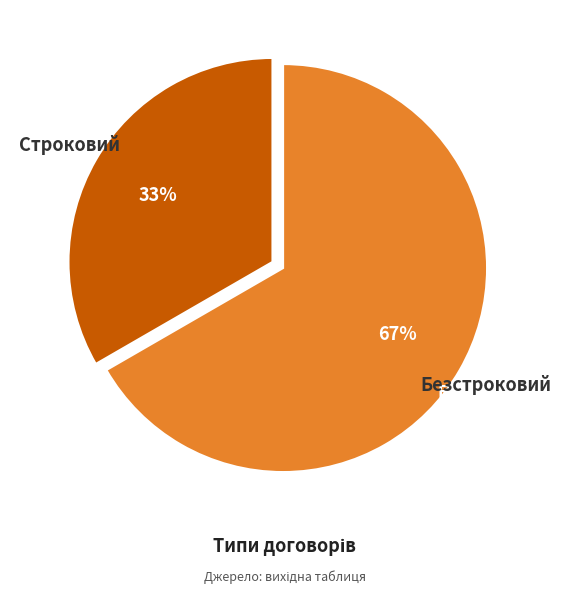

To the nearest percent, what is the average slice percentage?

50%